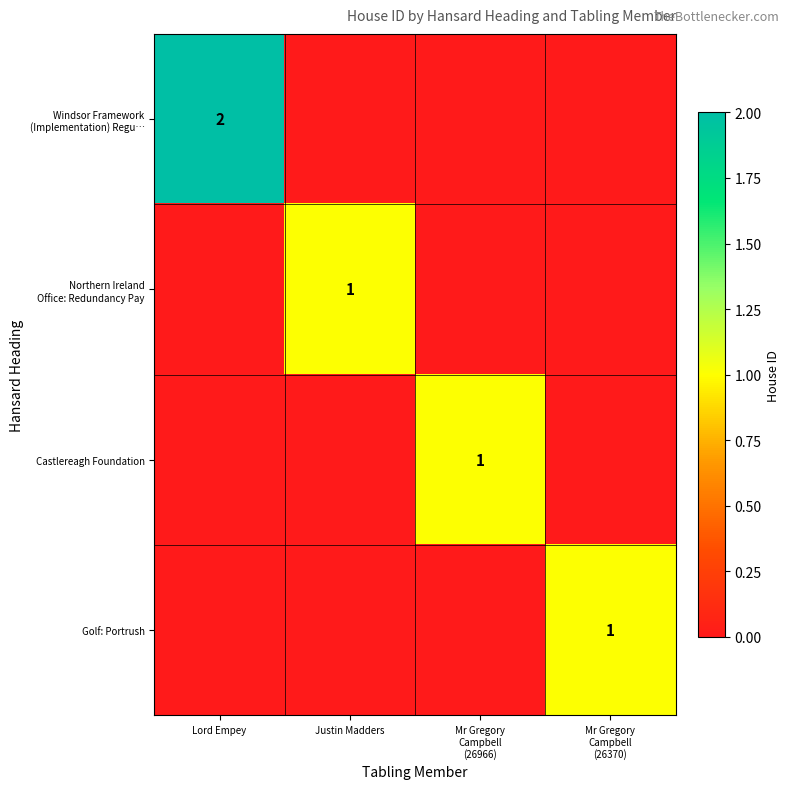

Which series has the widest spread of values?

Windsor Framework (Implementation) Regu…